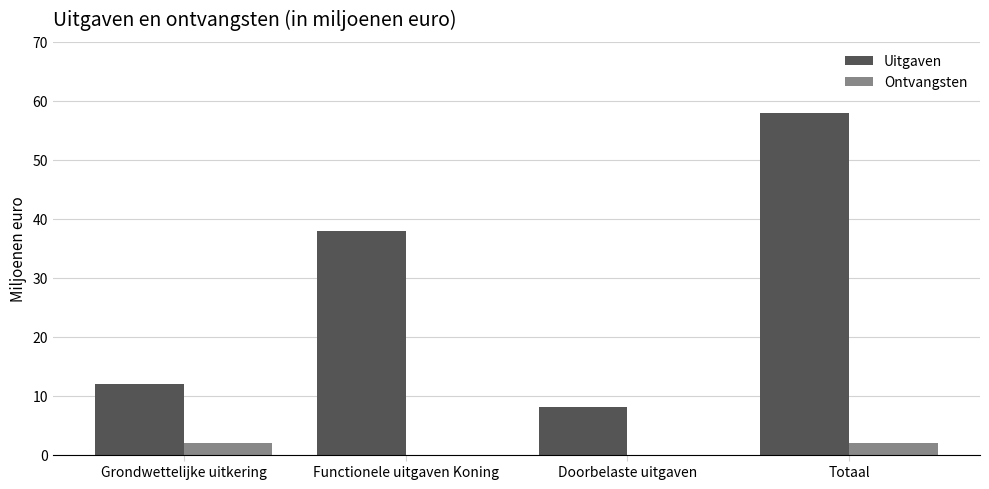

Does the chart contain stacked bars?

No